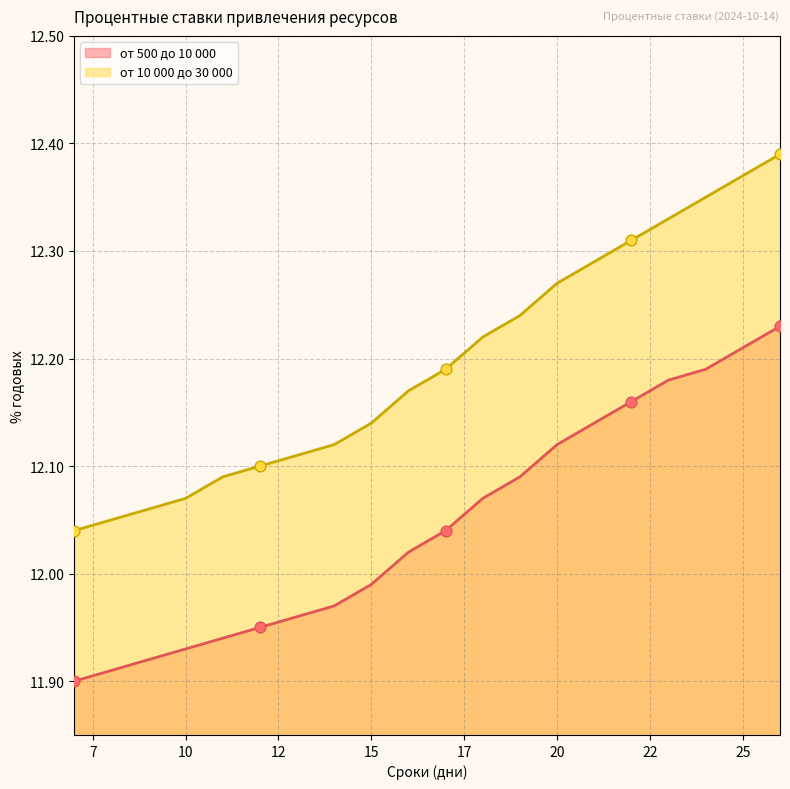

At which category is the sum across all series the highest?

26